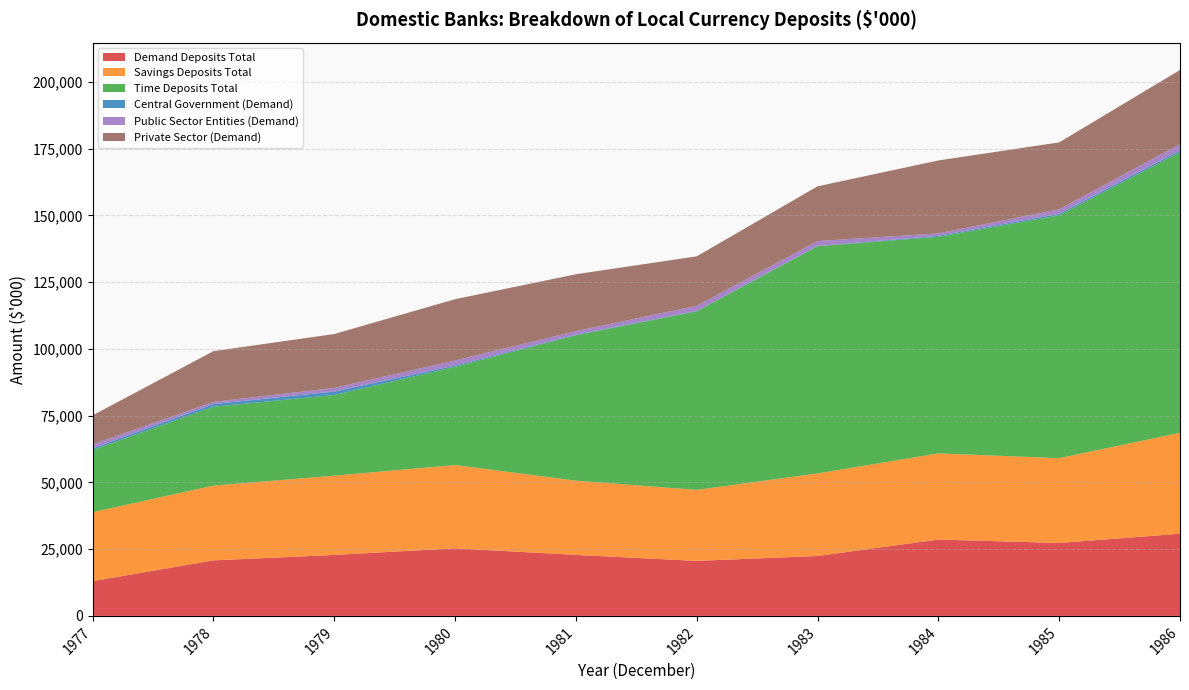

Reading left to right, transcribe all the data shown in this chart.

Demand Deposits Total: 1977=13016	1978=20801	1979=22834	1980=25311	1981=22848	1982=20602	1983=22445	1984=28594	1985=27308	1986=30789
Savings Deposits Total: 1977=25825	1978=27998	1979=29676	1980=31184	1981=27808	1982=26586	1983=30895	1984=32275	1985=31767	1986=37764
Time Deposits Total: 1977=23266	1978=29552	1979=30221	1980=36804	1981=54452	1982=66869	1983=85098	1984=81108	1985=90949	1986=105117
Central Government (Demand): 1977=645	1978=989	1979=1308	1980=467	1981=202	1982=174	1983=103	1984=367	1985=564	1986=677
Public Sector Entities (Demand): 1977=1495	1978=815	1979=1345	1980=1896	1981=1352	1982=1904	1983=1846	1984=912	1985=1704	1986=2352
Private Sector (Demand): 1977=10876	1978=18997	1979=20181	1980=22948	1981=21294	1982=18524	1983=20496	1984=27315	1985=25040	1986=27760